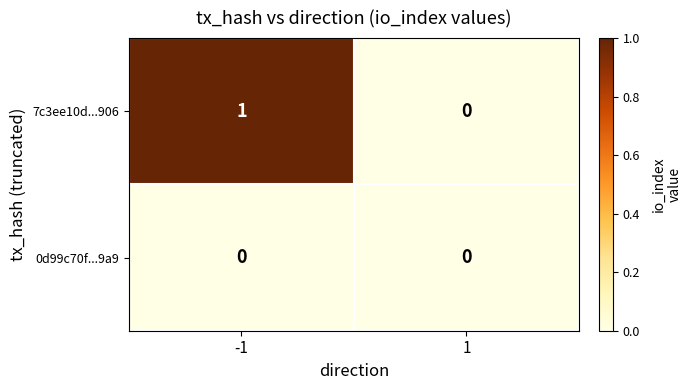

Reading left to right, what are all the values shown in this chart?

7c3ee10d...906: 1	0
0d99c70f...9a9: 0	0